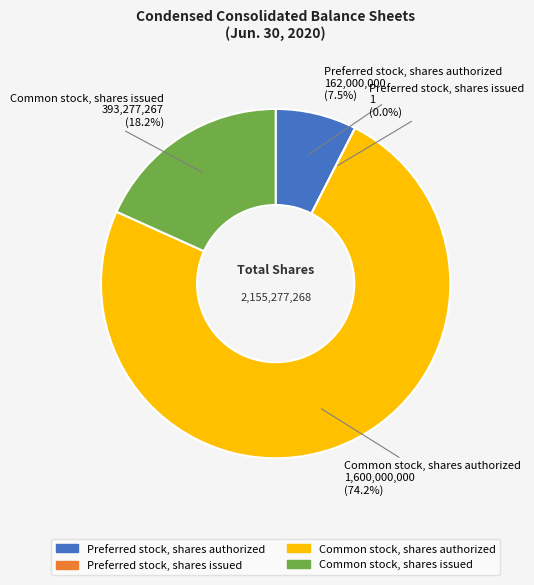

Combined, what portion of the pie is Common stock, shares issued and Common stock, shares authorized?

92.5%